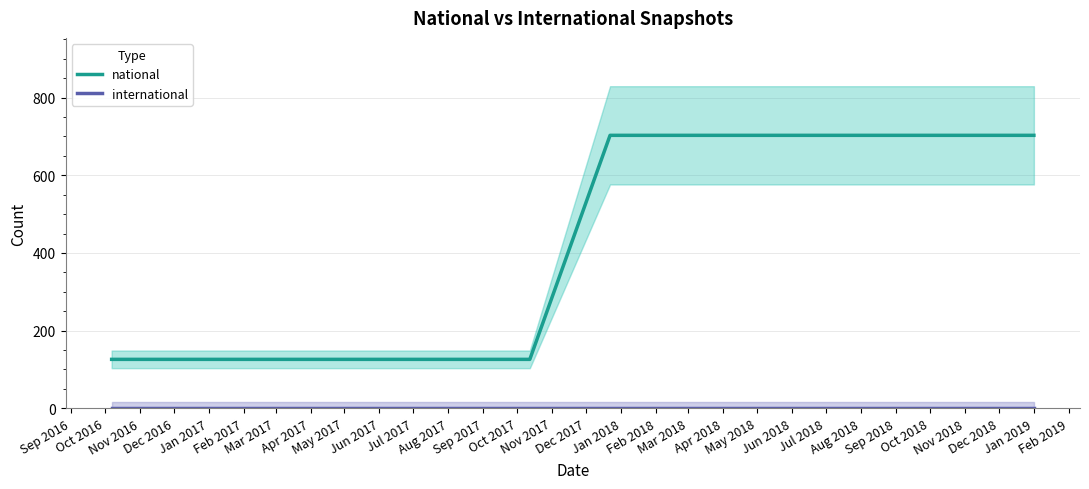

What is the highest value of the national series?

703